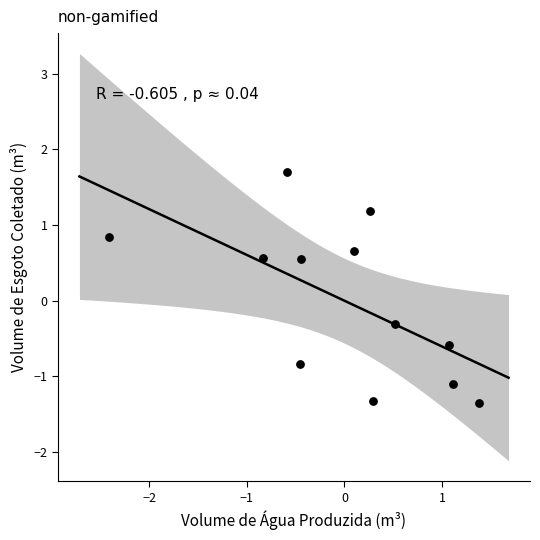

What Y value in the scatter plot is closest to 0?

-0.3